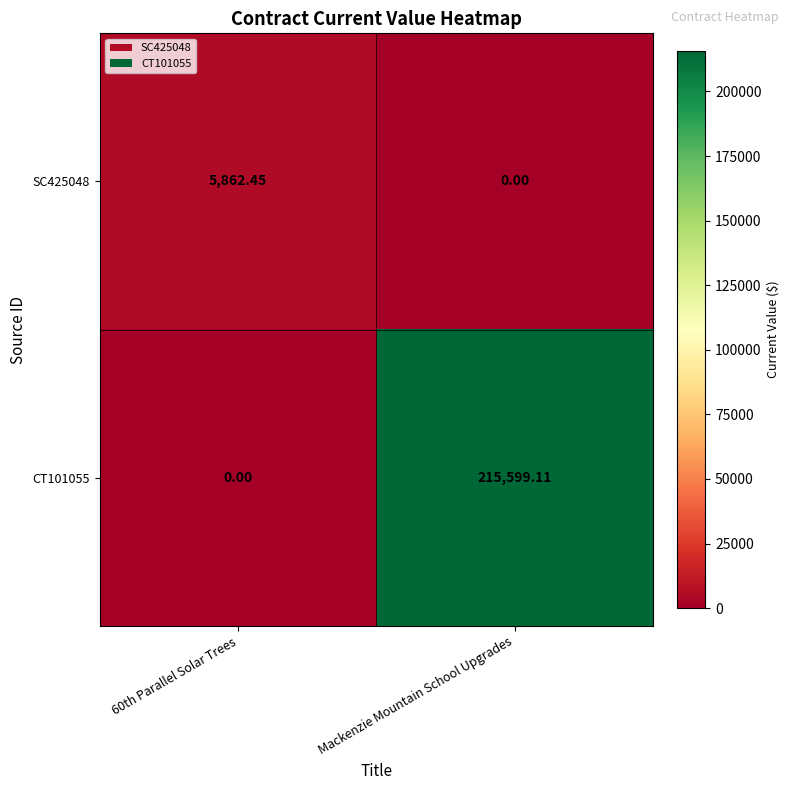

Where does the CT101055 series first go above 215599?

Mackenzie Mountain School Upgrades